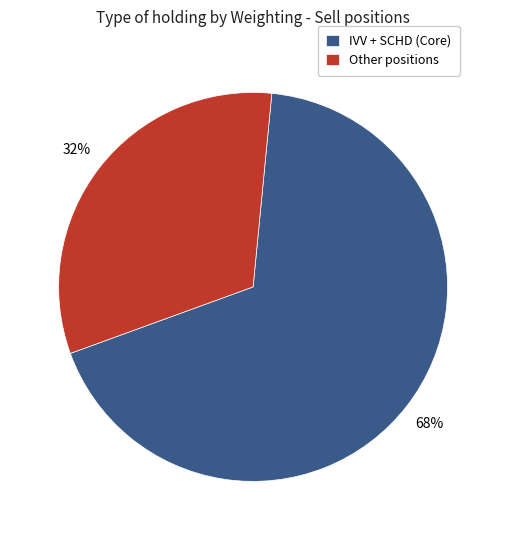

What is the ratio of the value at Other positions to the value at IVV + SCHD (Core)?

0.5